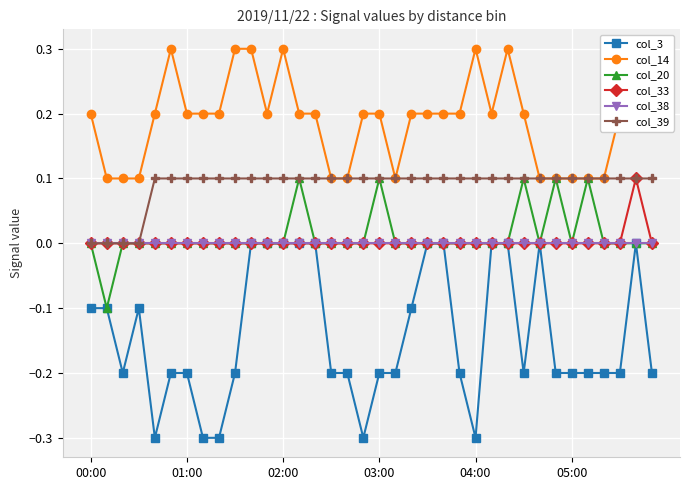

Which series has the largest total across all categories?

col_14